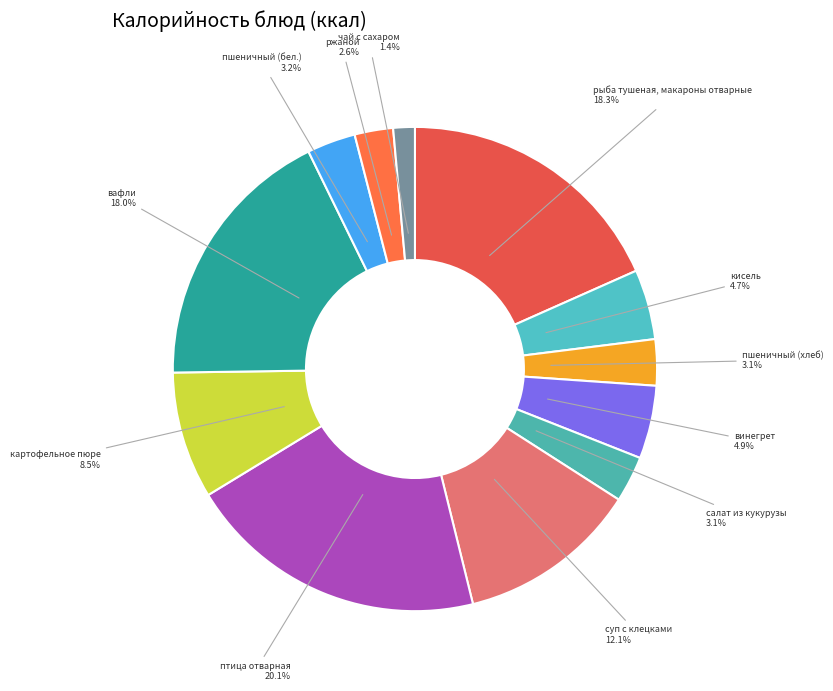

What is the smallest slice in the pie chart?

чай с сахаром